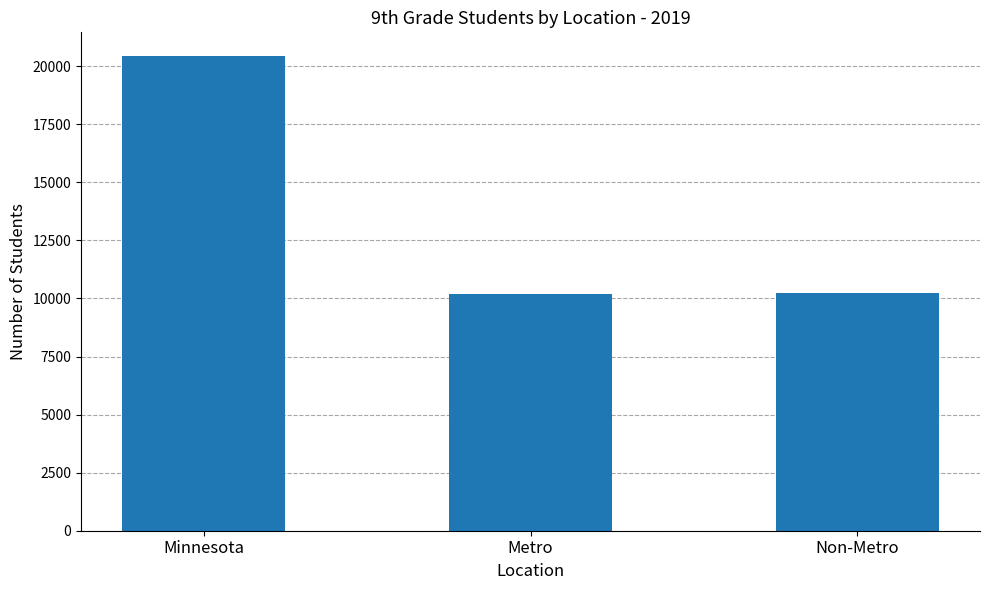

The chart shows a value of 3423 at Metro. True or false?

False